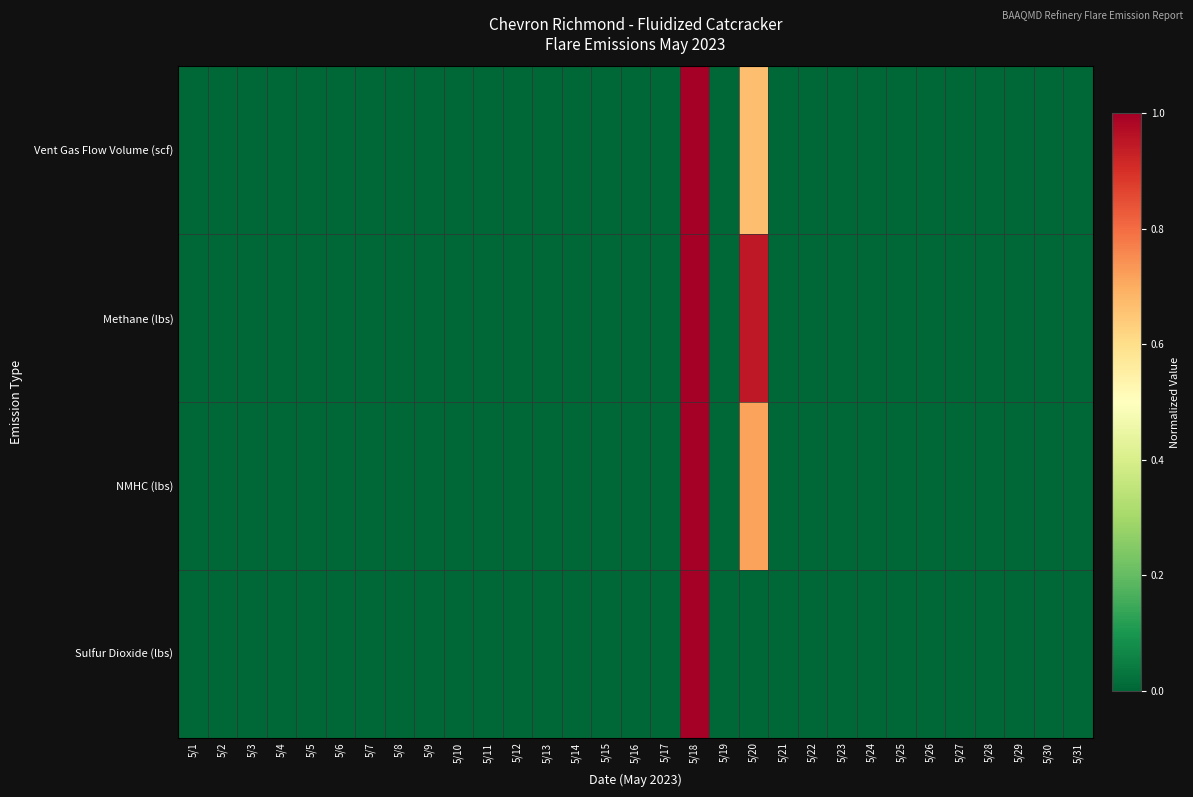

Reading left to right, list all the values displayed in this chart.

Vent Gas Flow Volume (scf): 5/1=0.0	5/2=0.0	5/3=0.0	5/4=0.0	5/5=0.0	5/6=0.0	5/7=0.0	5/8=0.0	5/9=0.0	5/10=0.0	5/11=0.0	5/12=0.0	5/13=0.0	5/14=0.0	5/15=0.0	5/16=0.0	5/17=0.0	5/18=1.0	5/19=0.0	5/20=0.7	5/21=0.0	5/22=0.0	5/23=0.0	5/24=0.0	5/25=0.0	5/26=0.0	5/27=0.0	5/28=0.0	5/29=0.0	5/30=0.0	5/31=0.0
Methane (lbs): 5/1=0.0	5/2=0.0	5/3=0.0	5/4=0.0	5/5=0.0	5/6=0.0	5/7=0.0	5/8=0.0	5/9=0.0	5/10=0.0	5/11=0.0	5/12=0.0	5/13=0.0	5/14=0.0	5/15=0.0	5/16=0.0	5/17=0.0	5/18=1.0	5/19=0.0	5/20=0.9	5/21=0.0	5/22=0.0	5/23=0.0	5/24=0.0	5/25=0.0	5/26=0.0	5/27=0.0	5/28=0.0	5/29=0.0	5/30=0.0	5/31=0.0
NMHC (lbs): 5/1=0.0	5/2=0.0	5/3=0.0	5/4=0.0	5/5=0.0	5/6=0.0	5/7=0.0	5/8=0.0	5/9=0.0	5/10=0.0	5/11=0.0	5/12=0.0	5/13=0.0	5/14=0.0	5/15=0.0	5/16=0.0	5/17=0.0	5/18=1.0	5/19=0.0	5/20=0.7	5/21=0.0	5/22=0.0	5/23=0.0	5/24=0.0	5/25=0.0	5/26=0.0	5/27=0.0	5/28=0.0	5/29=0.0	5/30=0.0	5/31=0.0
Sulfur Dioxide (lbs): 5/1=0.0	5/2=0.0	5/3=0.0	5/4=0.0	5/5=0.0	5/6=0.0	5/7=0.0	5/8=0.0	5/9=0.0	5/10=0.0	5/11=0.0	5/12=0.0	5/13=0.0	5/14=0.0	5/15=0.0	5/16=0.0	5/17=0.0	5/18=1.0	5/19=0.0	5/20=0.0	5/21=0.0	5/22=0.0	5/23=0.0	5/24=0.0	5/25=0.0	5/26=0.0	5/27=0.0	5/28=0.0	5/29=0.0	5/30=0.0	5/31=0.0